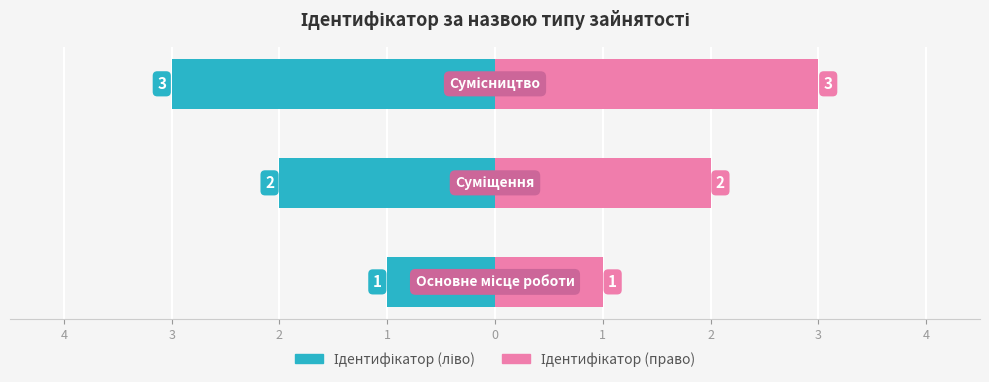

How many bars are there in total?

6